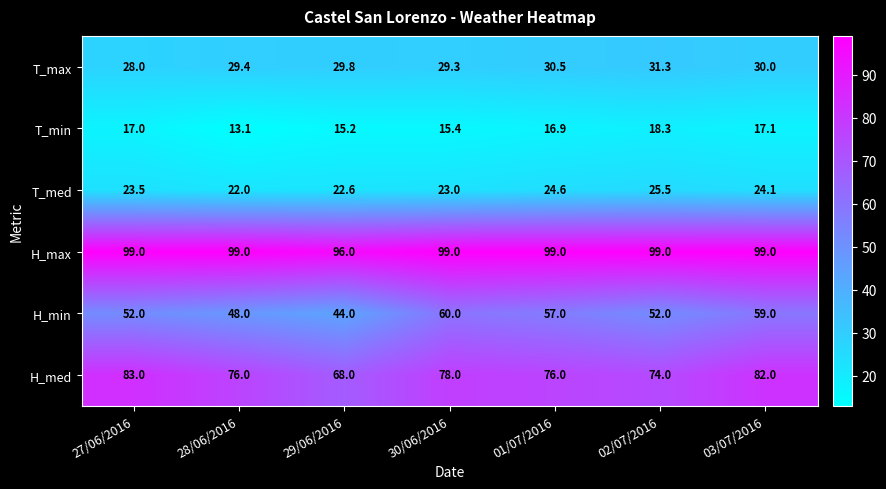

Is it true that H_min equals 52.0 at 27/06/2016?

True